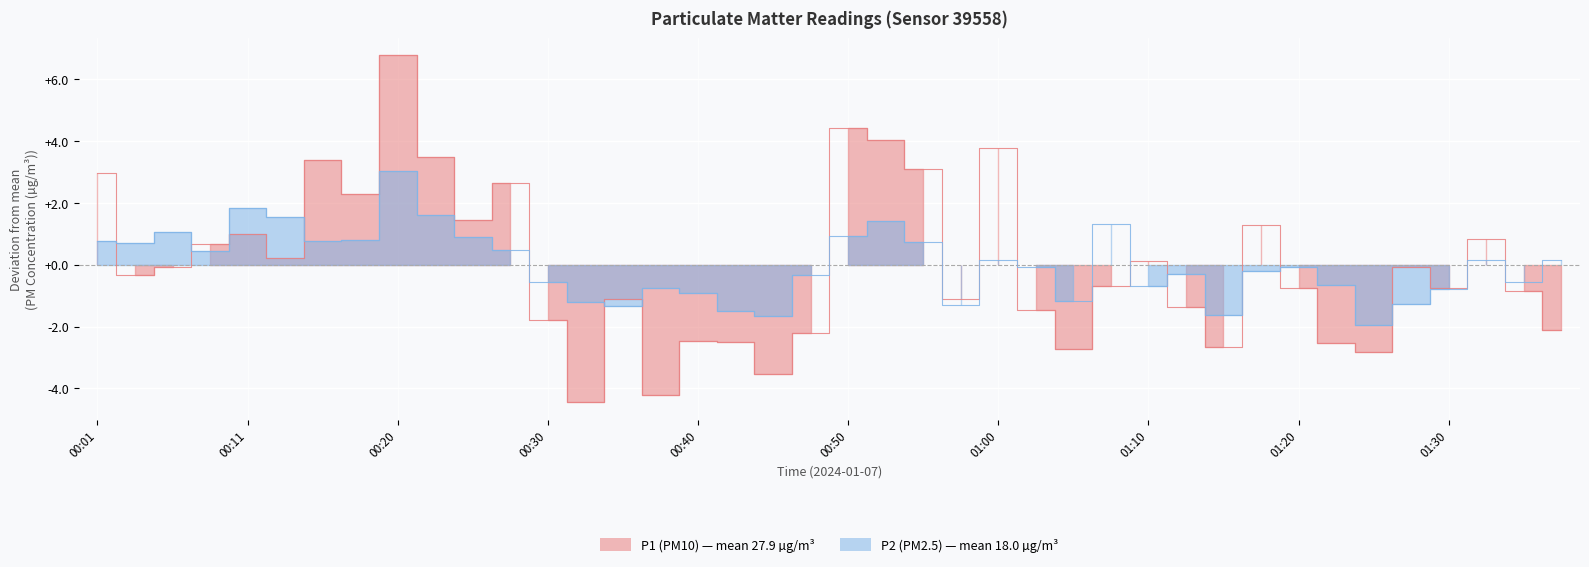

List the series in order of their peak value, highest first.

P1, P2